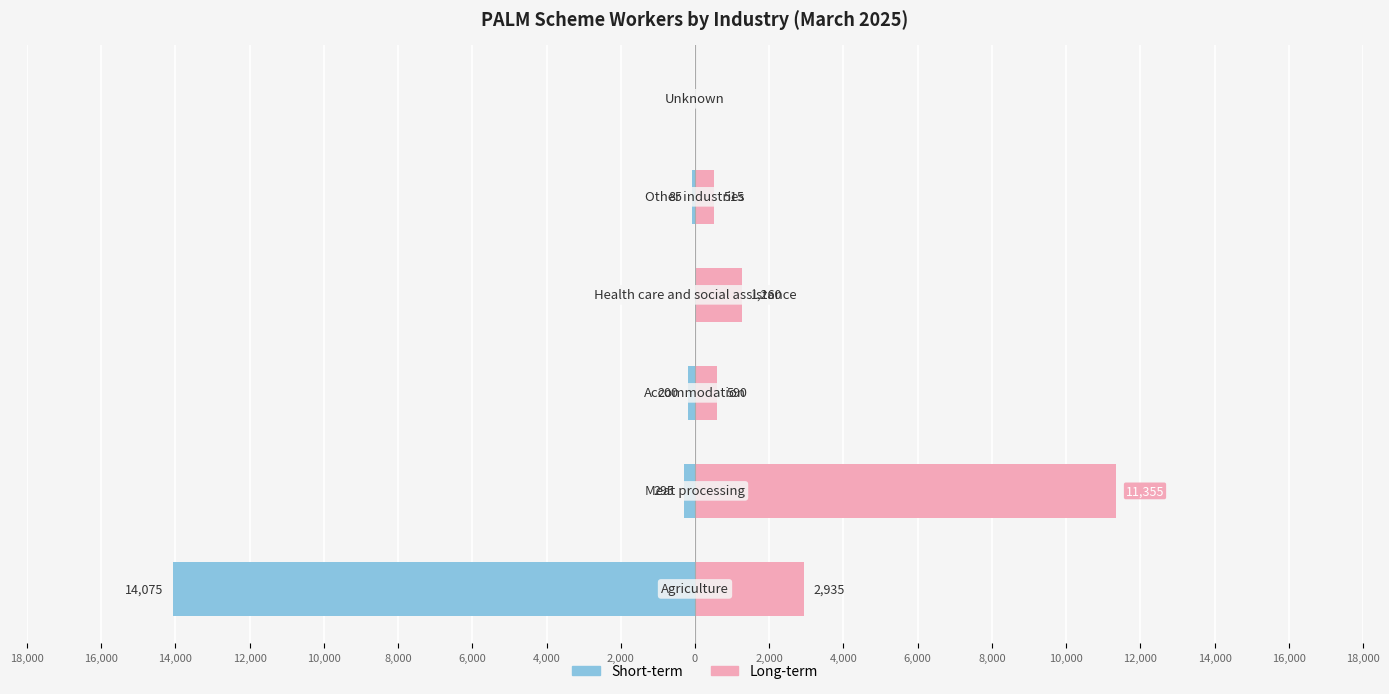

How many bars are there in total?

12